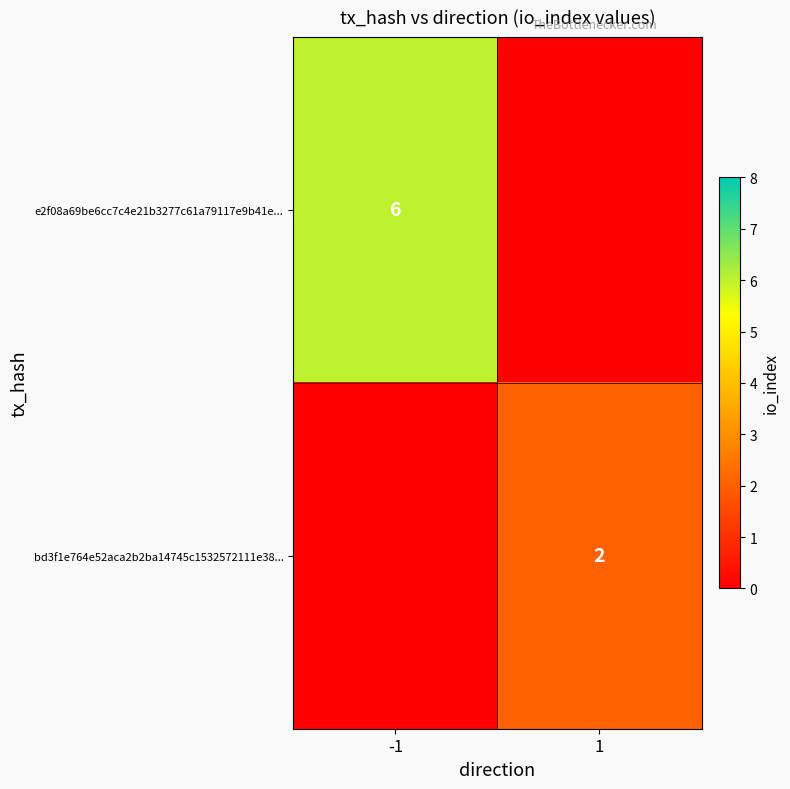

Is the value of bd3f1e764e52aca2b2ba14745c1532572111e38... at 1 greater than the value of e2f08a69be6cc7c4e21b3277c61a79117e9b41e... at -1?

No